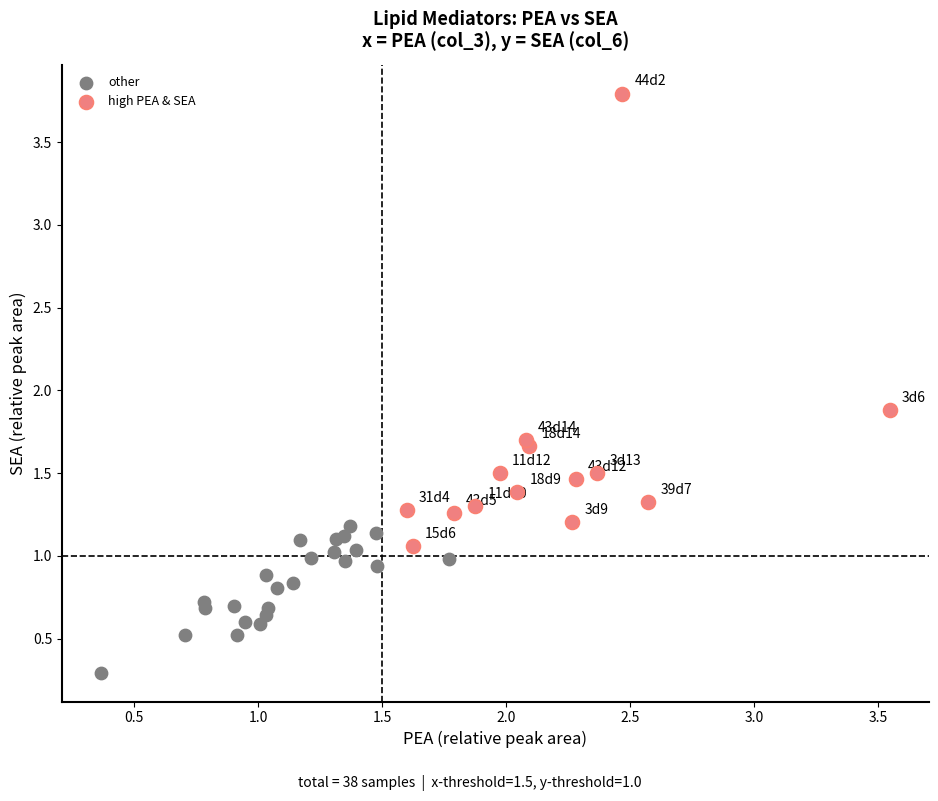

Which series has the largest Y range (max minus min)?

high PEA & SEA